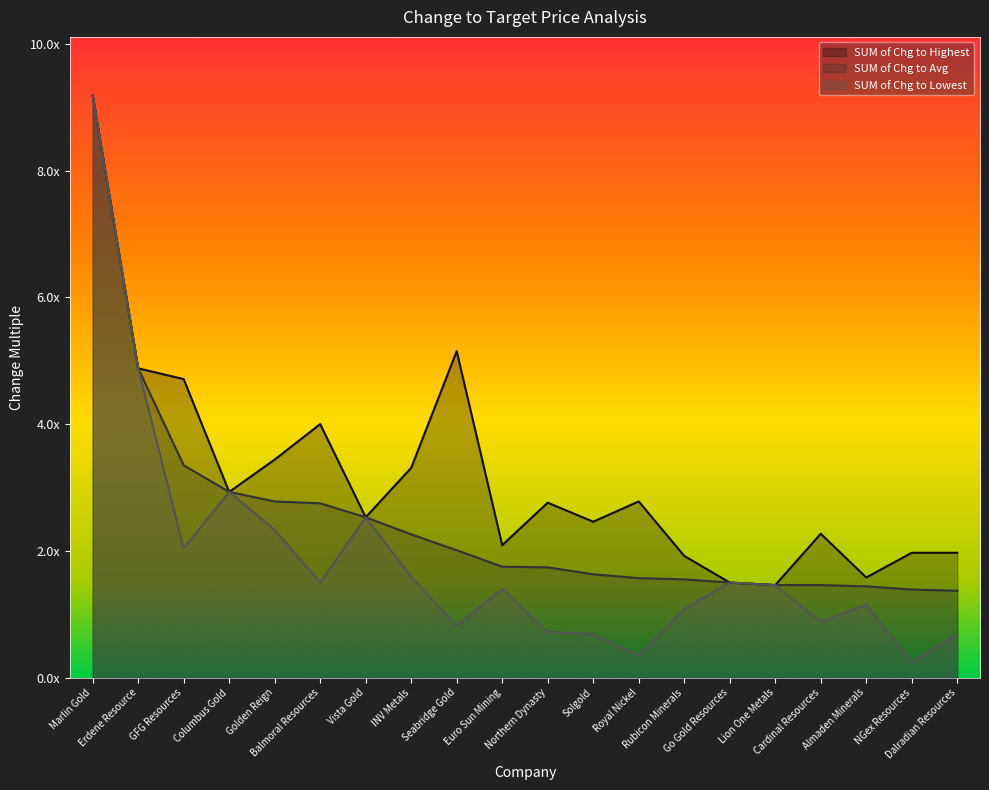

What is the total value across all series at Erdene Resource?

14.6